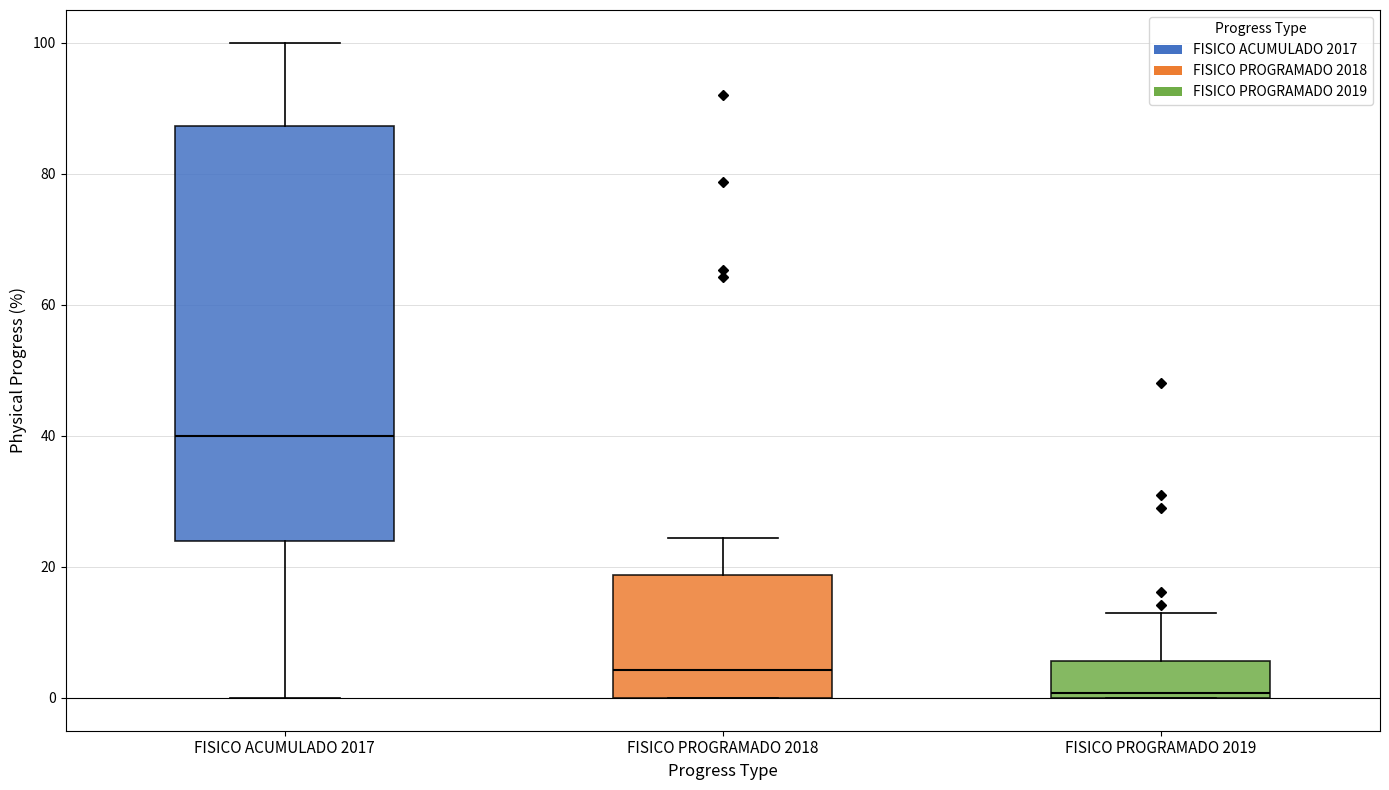

Which box is the tallest, from its lower edge to its upper edge?

FISICO ACUMULADO 2017